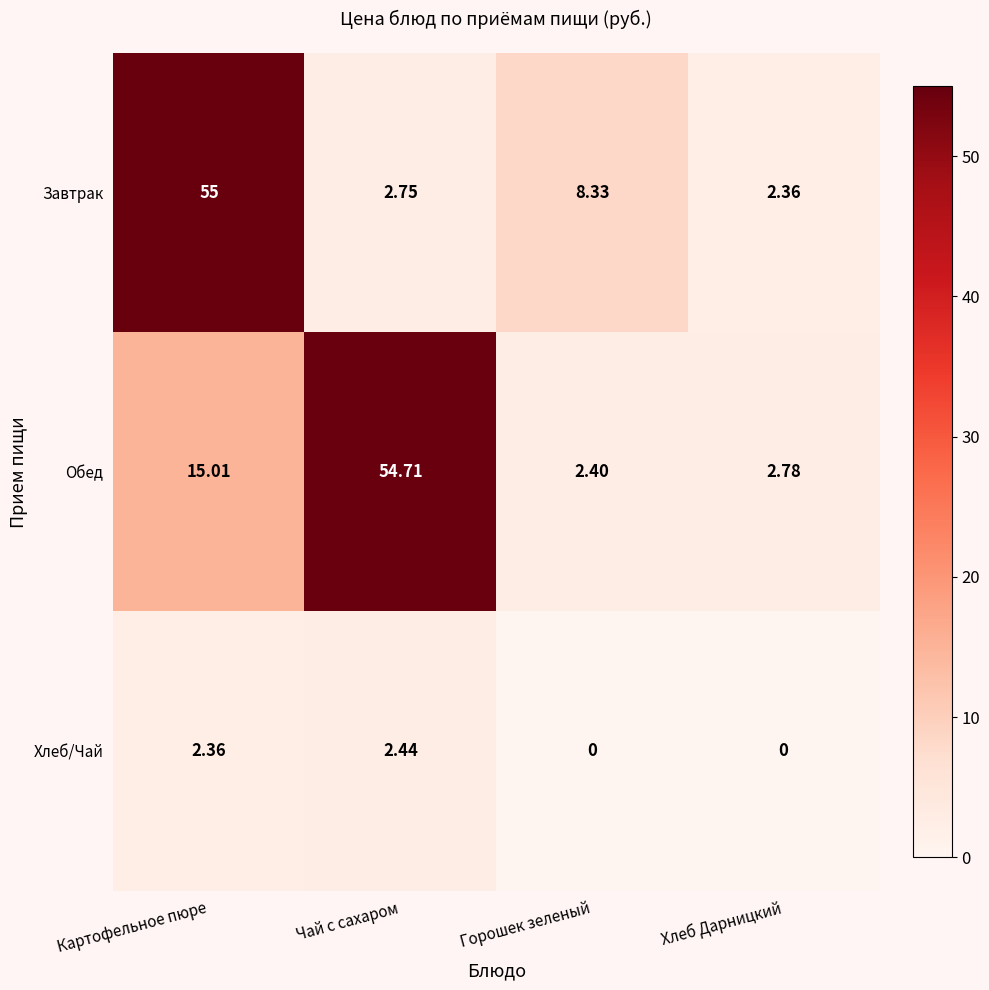

Which series has the largest range (max minus min)?

Завтрак